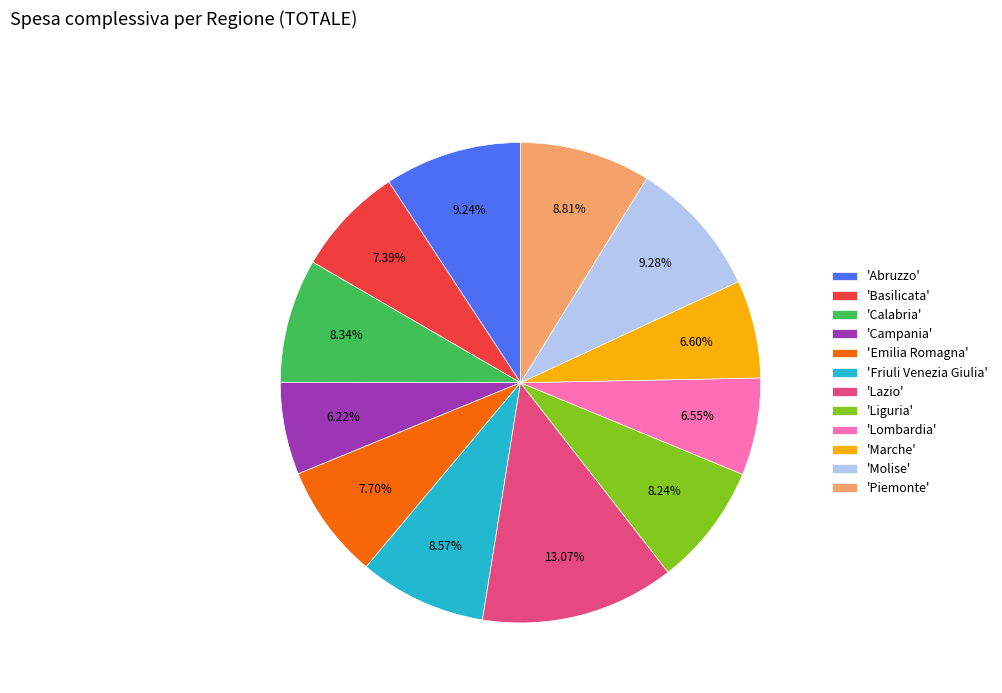

Which category has the biggest portion of the pie?

'Lazio'